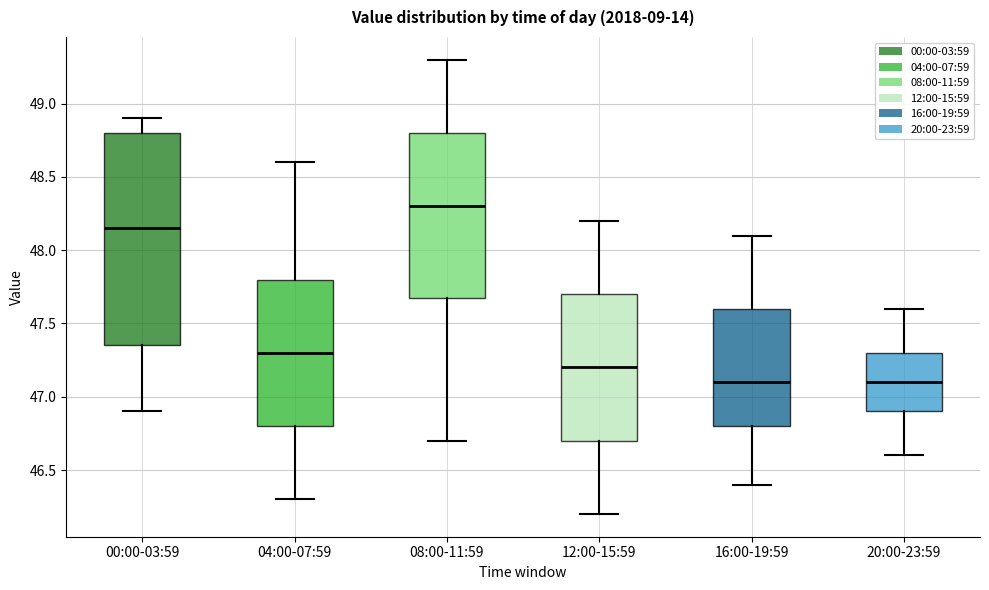

Reading left to right, transcribe this box plot: for each box, give where its median line is, the range the box spans, and where its two whiskers end, as read against the y-axis. The values are not printed on the chart, so give them approximately, as read against the axis.

00:00-03:59: median 48.15, box 47.35 to 48.80, whiskers 46.90 to 48.90
04:00-07:59: median 47.30, box 46.80 to 47.80, whiskers 46.30 to 48.60
08:00-11:59: median 48.30, box 47.70 to 48.80, whiskers 46.70 to 49.30
12:00-15:59: median 47.20, box 46.70 to 47.70, whiskers 46.20 to 48.20
16:00-19:59: median 47.10, box 46.80 to 47.60, whiskers 46.40 to 48.10
20:00-23:59: median 47.10, box 46.90 to 47.30, whiskers 46.60 to 47.60